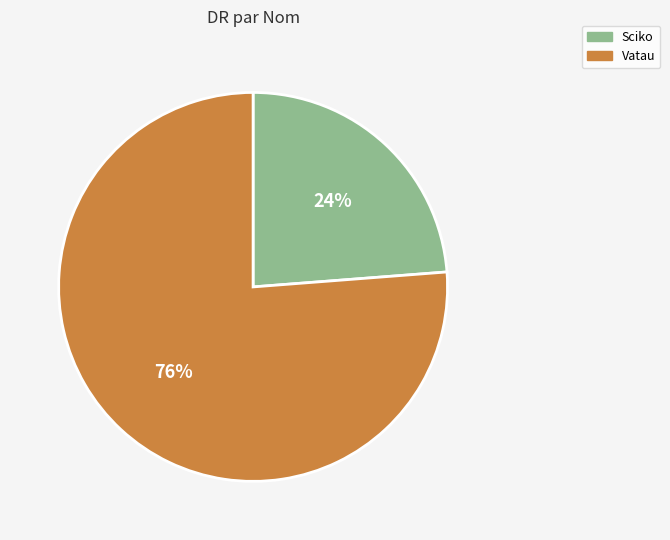

To the nearest percent, what is the average slice percentage?

50%